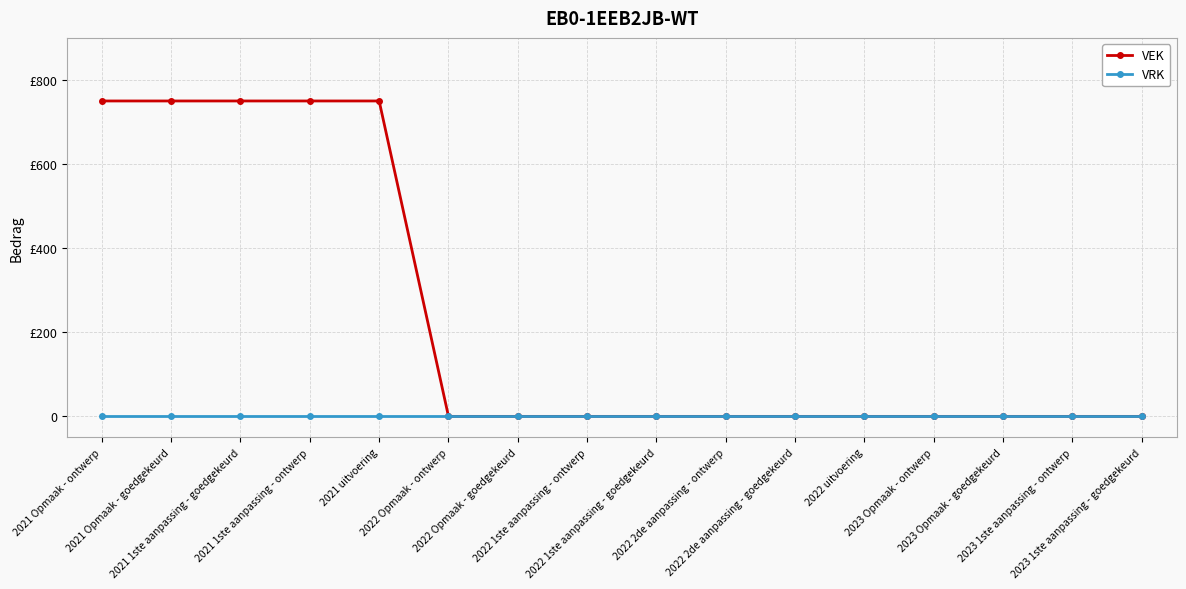

True or false: VEK has a value of 0 at 2022 Opmaak - goedgekeurd.

True